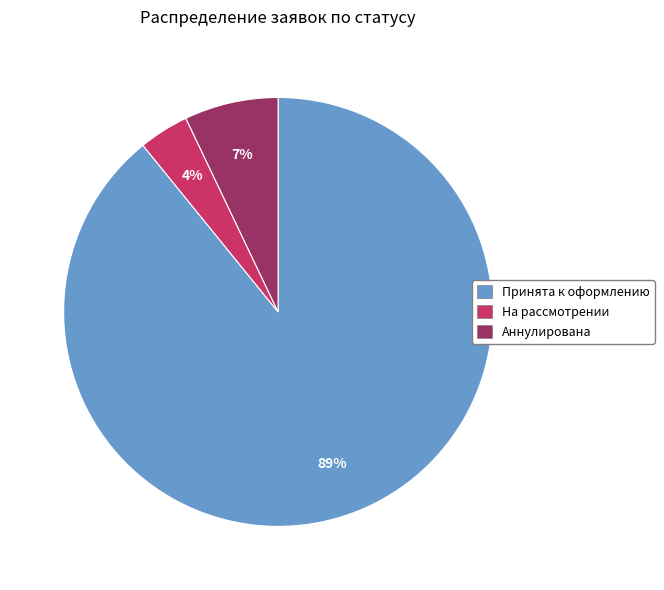

Between На рассмотрении and Аннулирована, which is larger?

Аннулирована